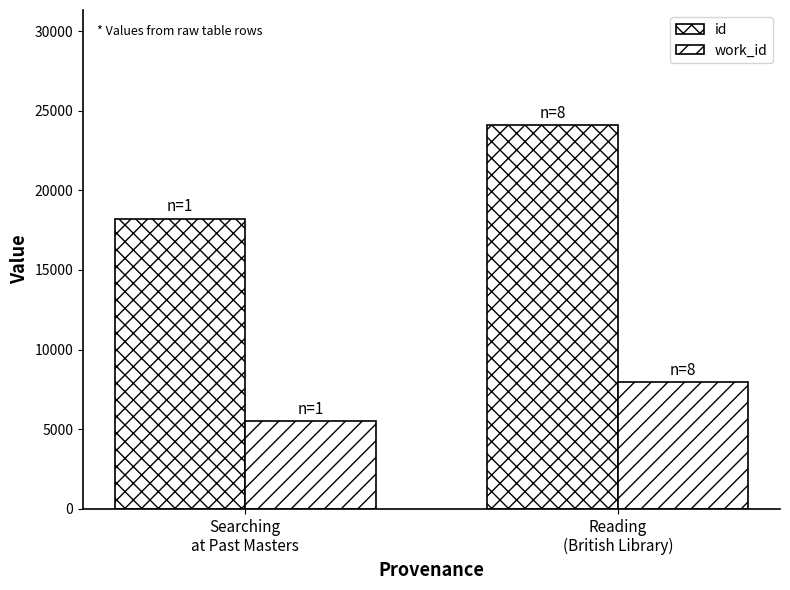

The work_id series shows 8165 at Searching
at Past Masters. True or false?

False